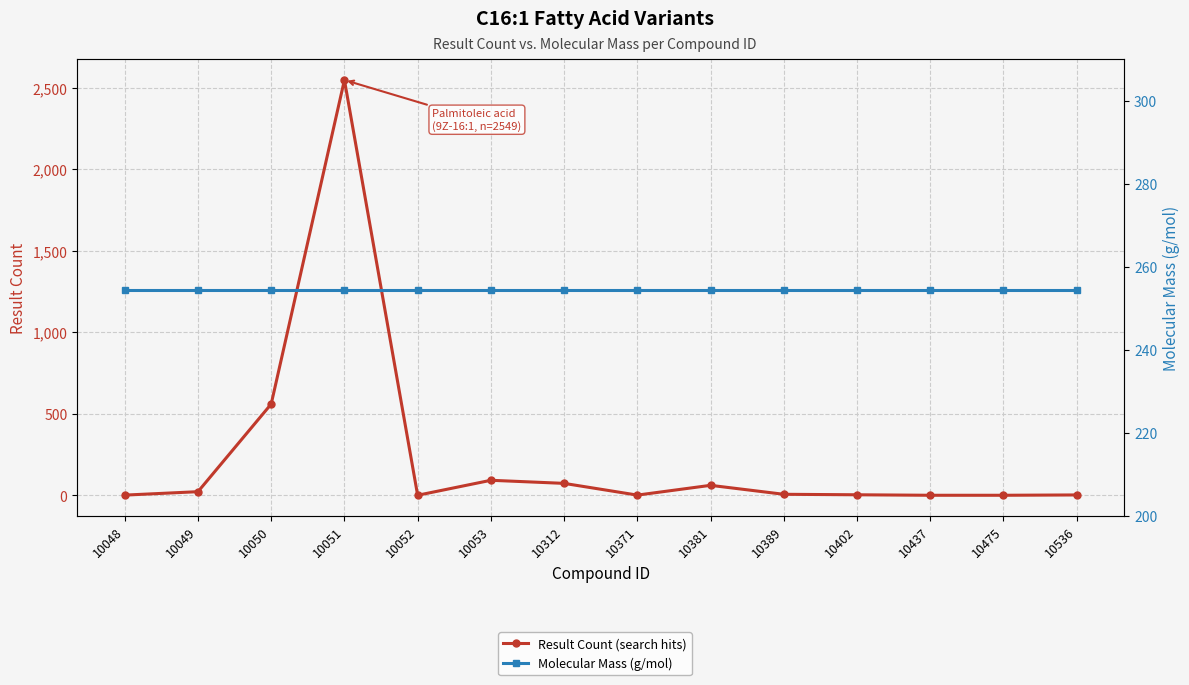

The Molecular Mass (g/mol) series shows 254.4 at 10402. True or false?

True